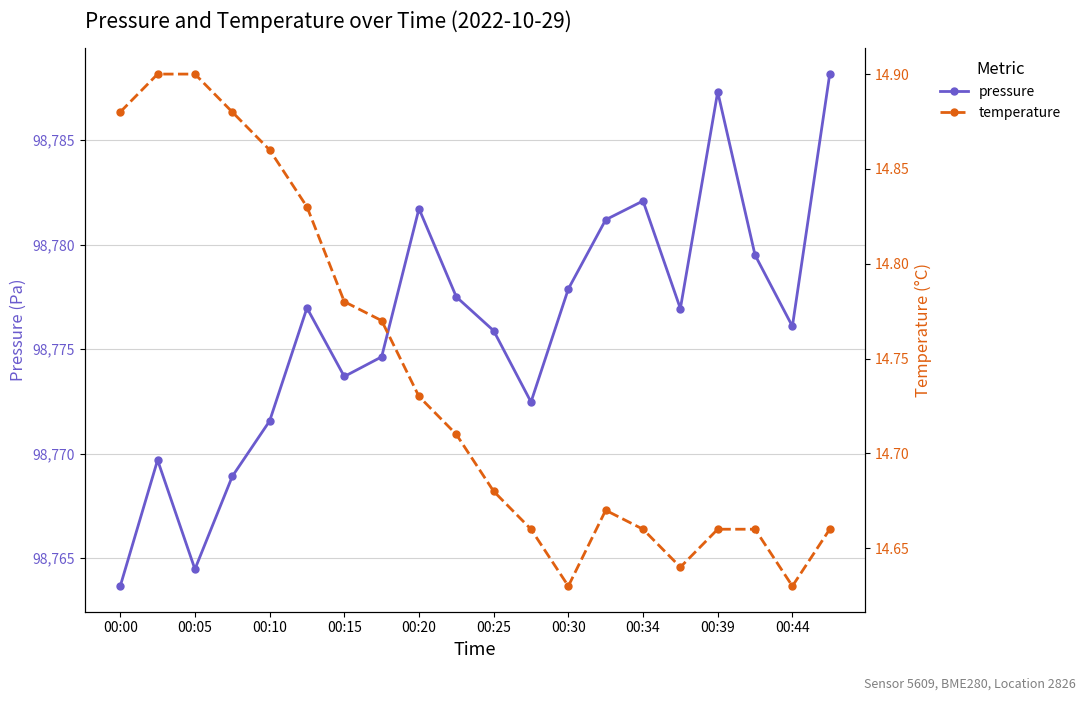

Reading right to left, extract all data points from this chart.

pressure: 98788.2	98776.1	98779.5	98787.3	98776.9	98782.1	98781.2	98777.9	98772.5	98775.9	98777.5	98781.7	98774.6	98773.7	98777.0	98771.6	98768.9	98764.5	98769.7	98763.7
temperature: 14.7	14.6	14.7	14.7	14.6	14.7	14.7	14.6	14.7	14.7	14.7	14.7	14.8	14.8	14.8	14.9	14.9	14.9	14.9	14.9